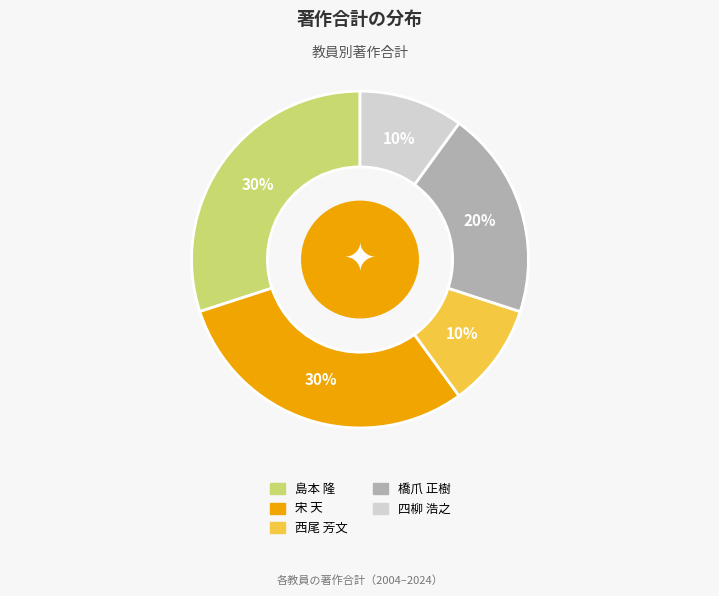

The 西尾 芳文 slice represents 15% of the pie. True or false?

False